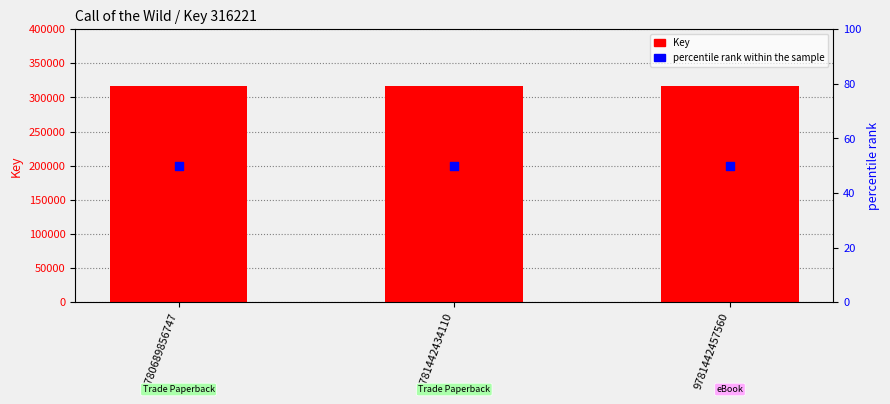

What is the total value across all series at 9780689856747?

316271